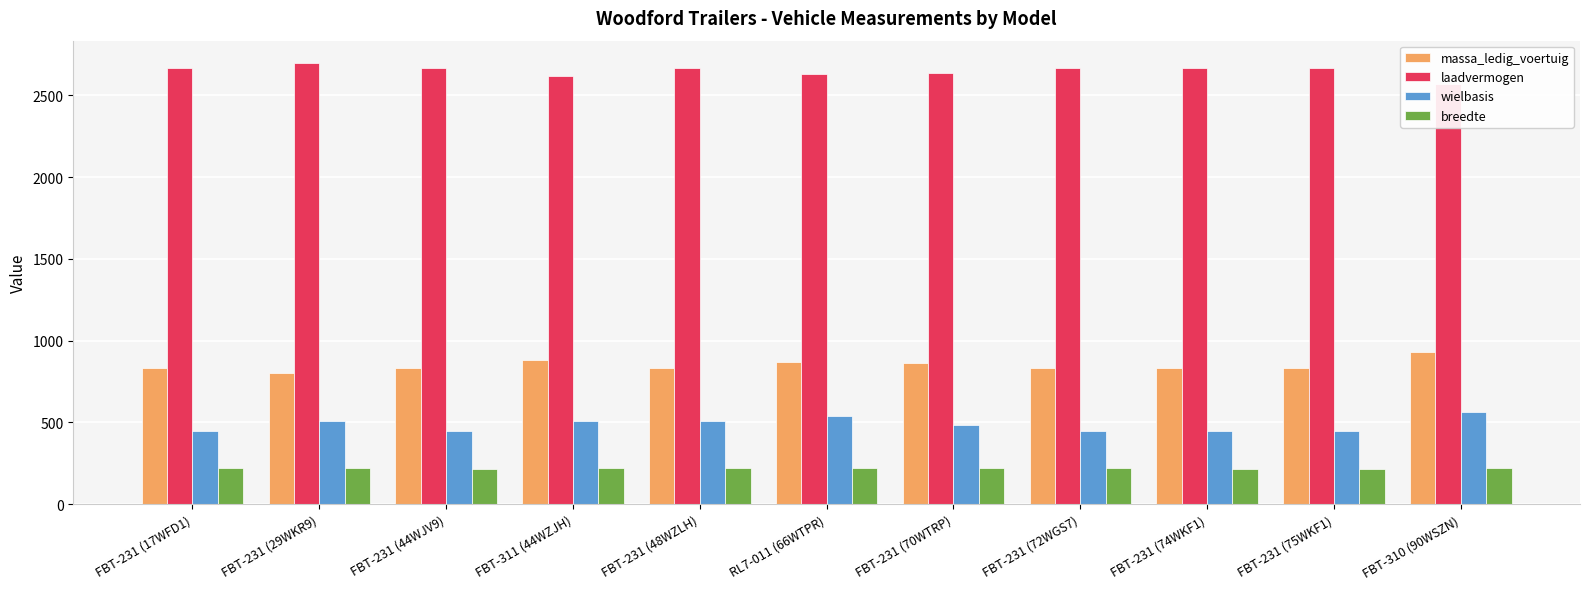

What is the approximate value of wielbasis at FBT-231 (75WKF1), to the nearest 5?

445